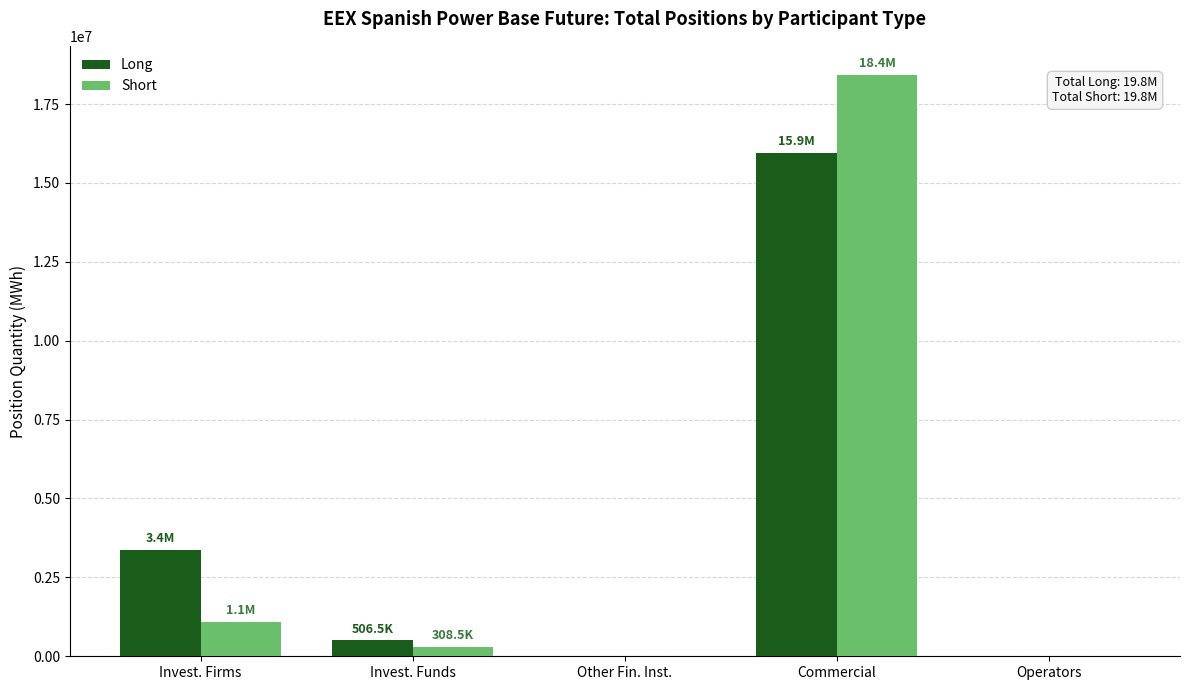

The value of Long at Operators is -8237881. True or false?

False